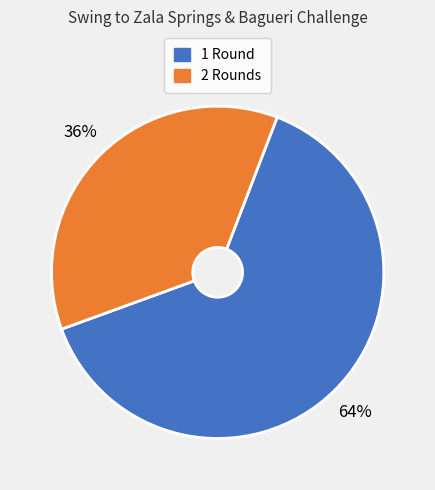

What percentage is the 2 Rounds slice, to the nearest percent?

36%